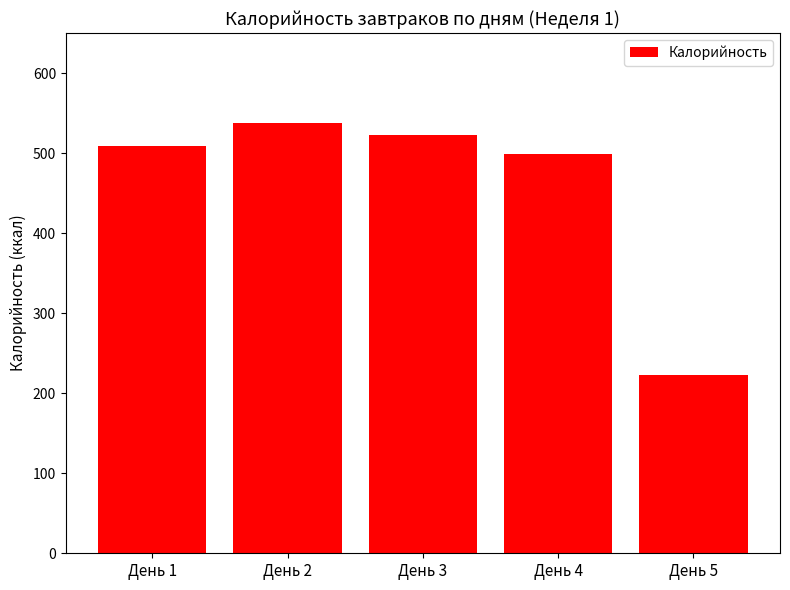

What value does the data have at День 1?

509.4